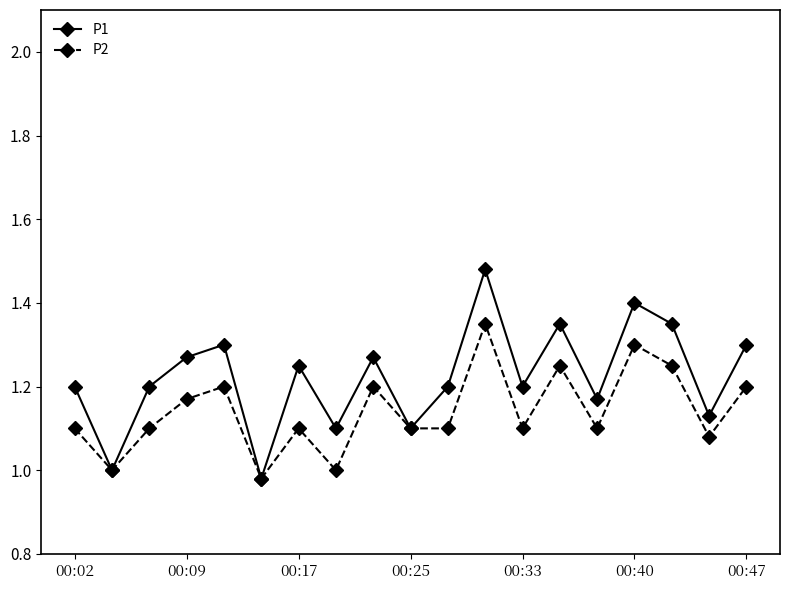

Count the number of data series in this chart.

2